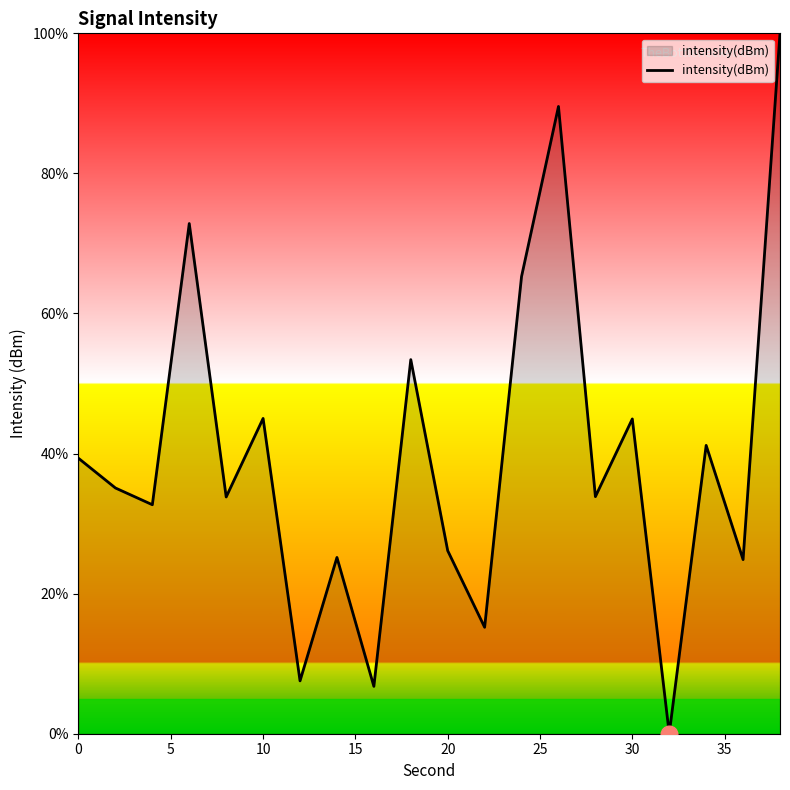

What is the greatest value displayed?

100.0